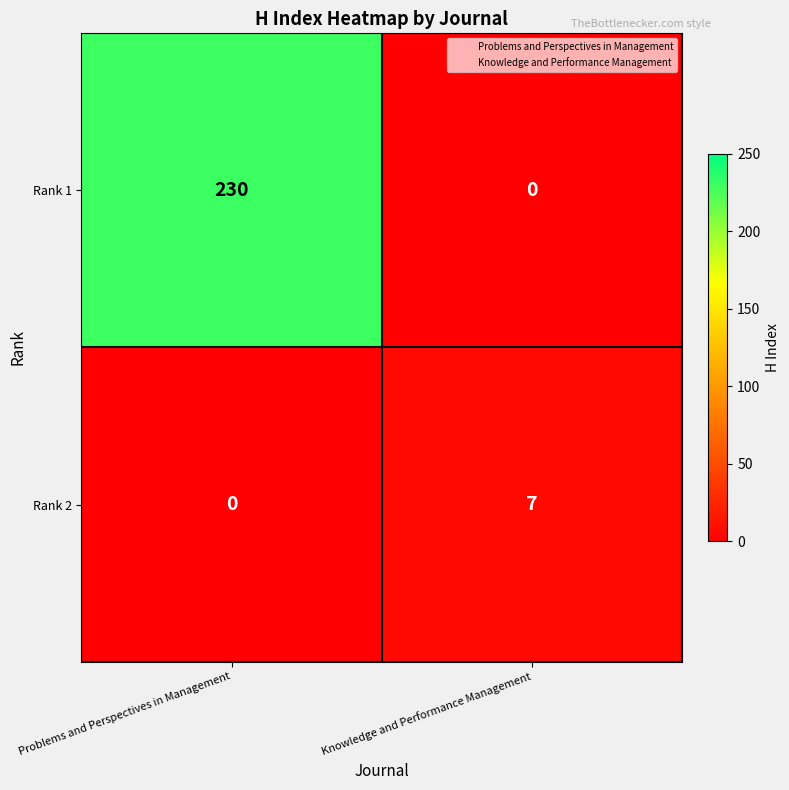

What is the approximate value of Rank 1 at Problems and Perspectives in Management?

230